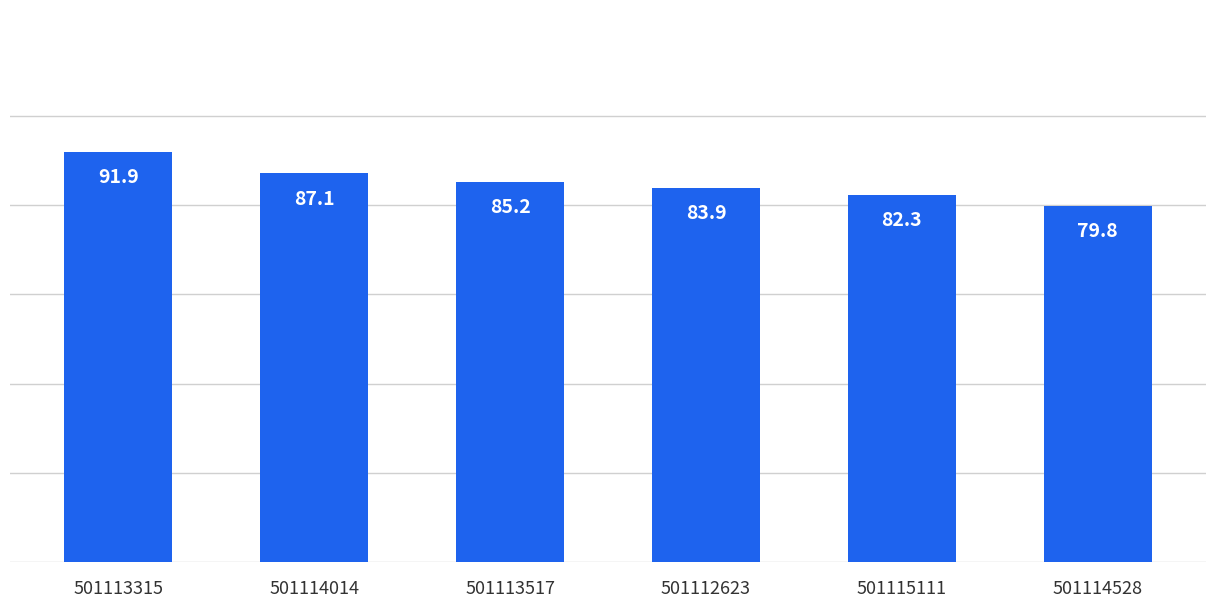

Rank the categories by value from highest to lowest.

501113315, 501114014, 501113517, 501112623, 501115111, 501114528